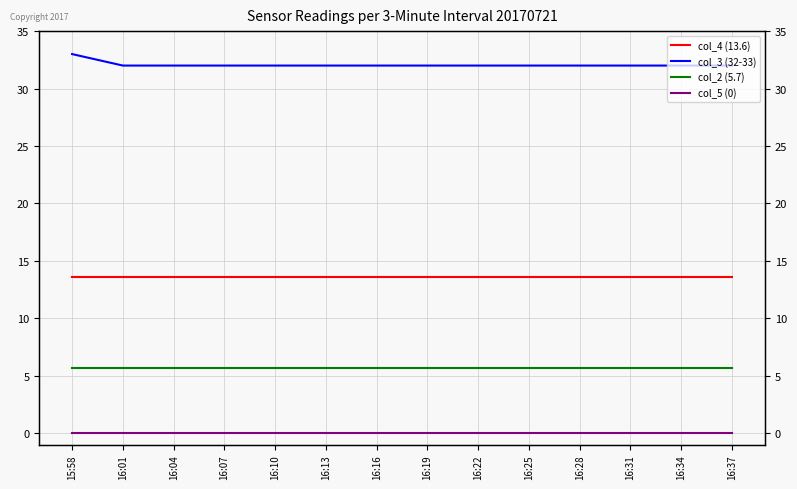

True or false: col_3 (32-33) has a value of 32.0 at 16:34.

True